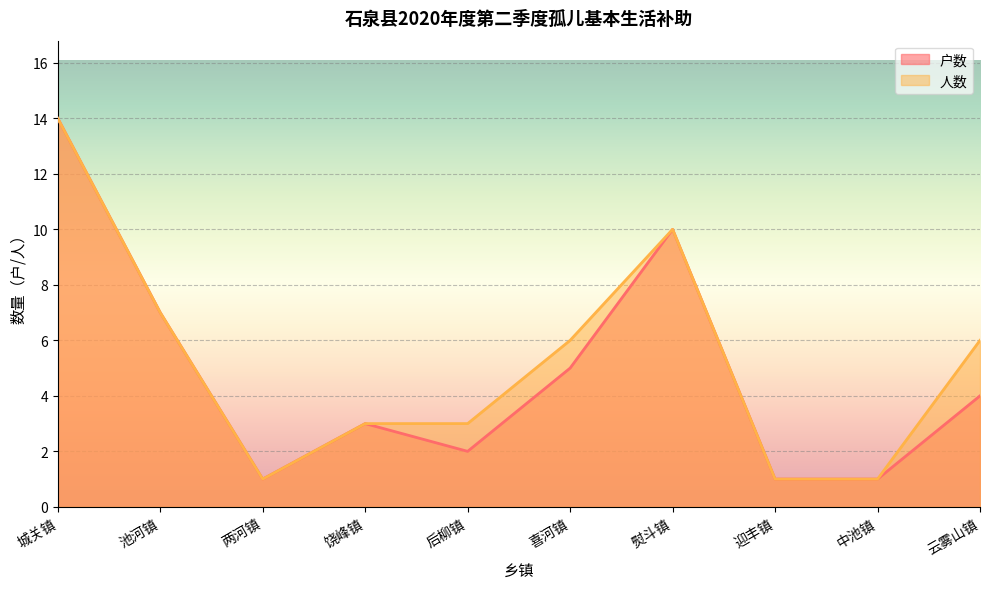

Which series changed the most between 城关镇 and 饶峰镇?

户数